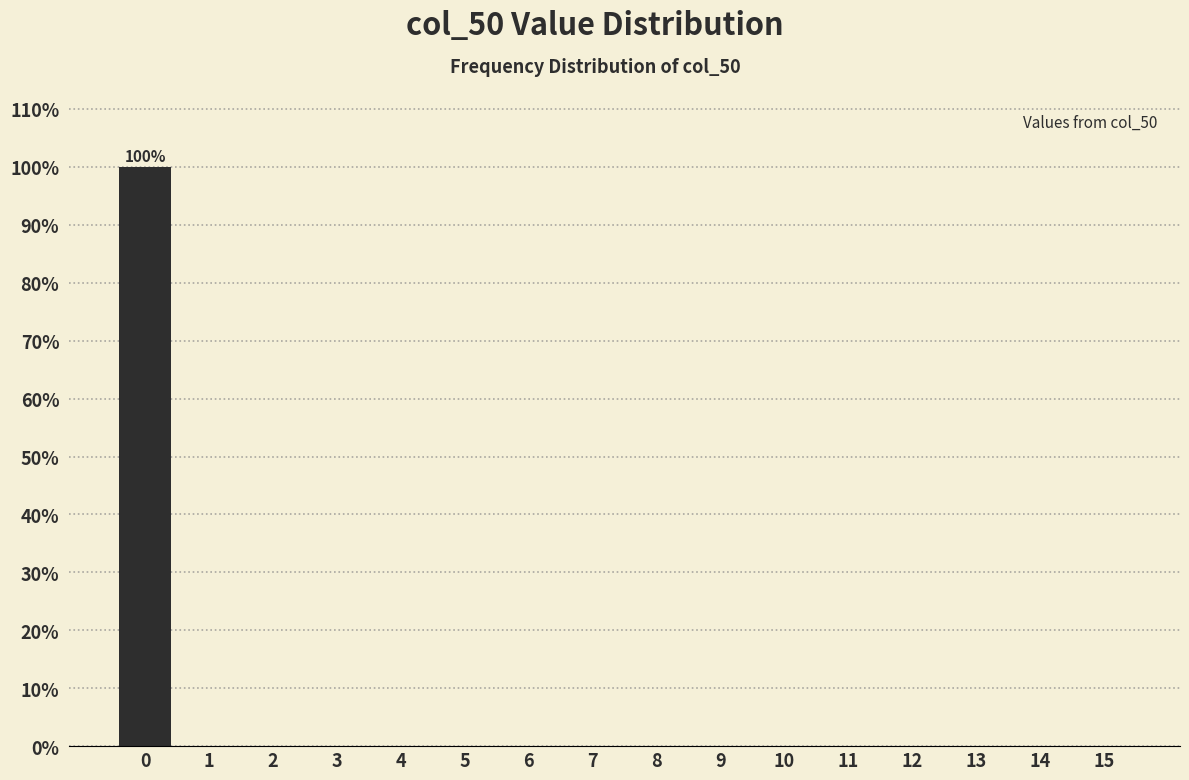

Reading left to right, what are all the values shown in this chart?

0=100	1=0	2=0	3=0	4=0	5=0	6=0	7=0	8=0	9=0	10=0	11=0	12=0	13=0	14=0	15=0